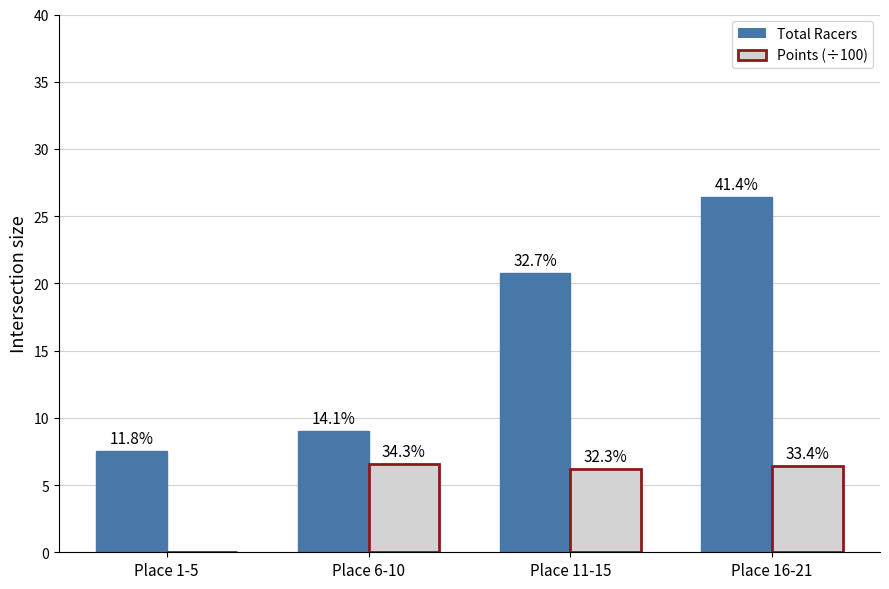

Where does the Points (÷100) series first go above 6?

Place 6-10